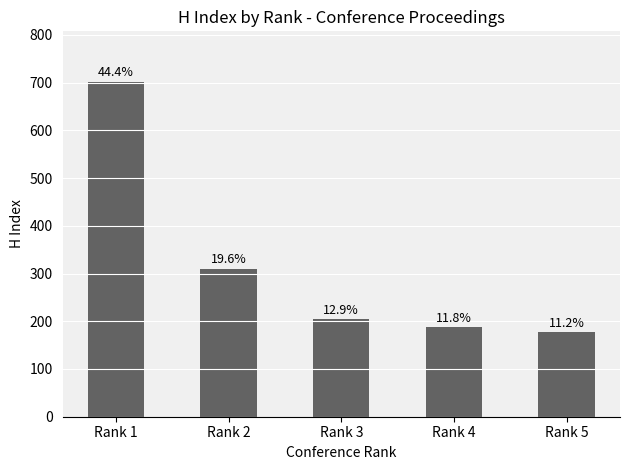

Are the bars horizontal?

No